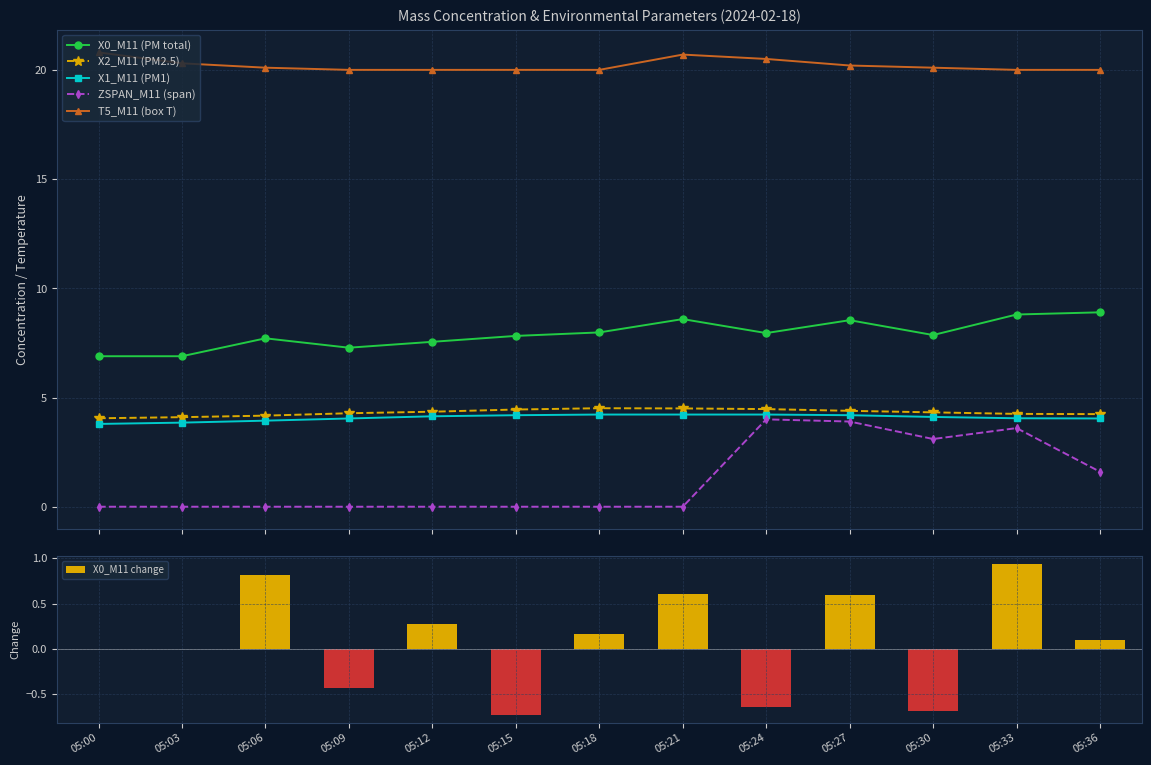

Reading right to left, list all the values displayed in this chart.

X0_M11 (PM total): 8.9	8.8	7.9	8.5	8.0	8.6	8.0	7.8	7.5	7.3	7.7	6.9	6.9
X2_M11 (PM2.5): 4.2	4.2	4.3	4.4	4.5	4.5	4.5	4.5	4.3	4.3	4.2	4.1	4.0
X1_M11 (PM1): 4.0	4.0	4.1	4.2	4.2	4.2	4.2	4.2	4.1	4.0	3.9	3.9	3.8
ZSPAN_M11 (span): 1.6	3.6	3.1	3.9	4.0	0.0	0.0	0.0	0.0	0.0	0.0	0.0	0.0
T5_M11 (box T): 20.0	20.0	20.1	20.2	20.5	20.7	20.0	20.0	20.0	20.0	20.1	20.3	20.8
X0_M11 change: 0.1	0.9	-0.7	0.6	-0.6	0.6	0.2	-0.7	0.3	-0.4	0.8	0.0	0.0